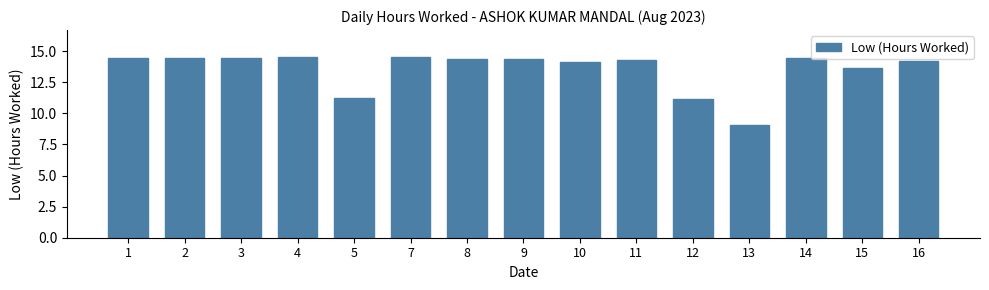

What is the average value?

13.6